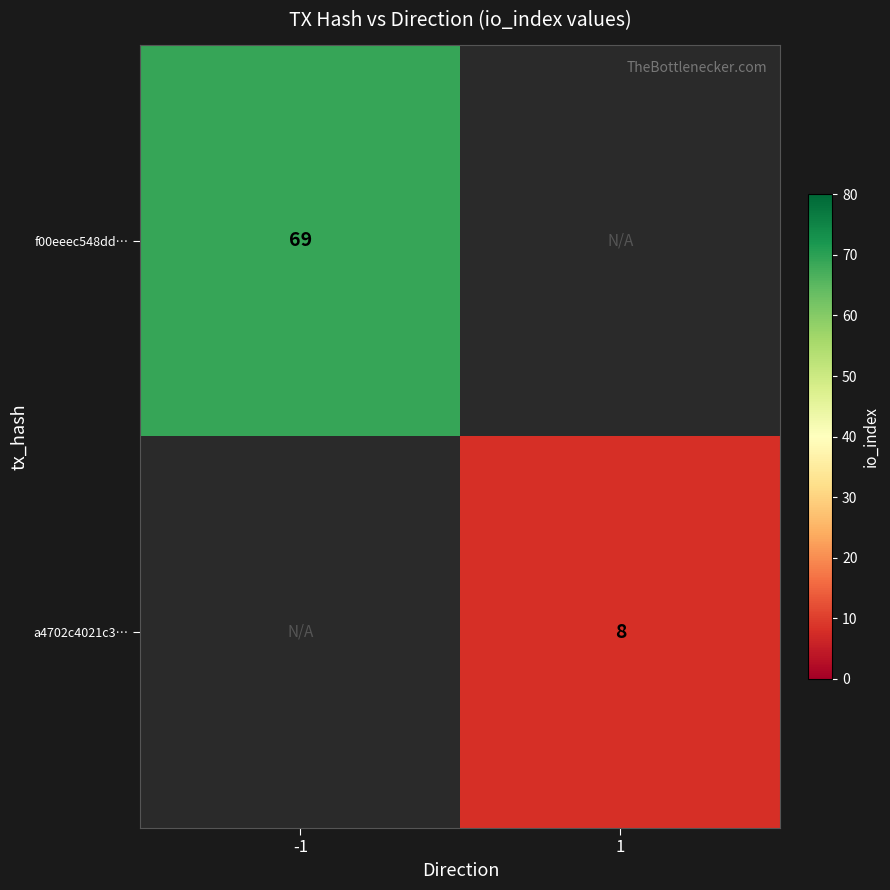

The a4702c4021c3… series shows 3 at 1. True or false?

False